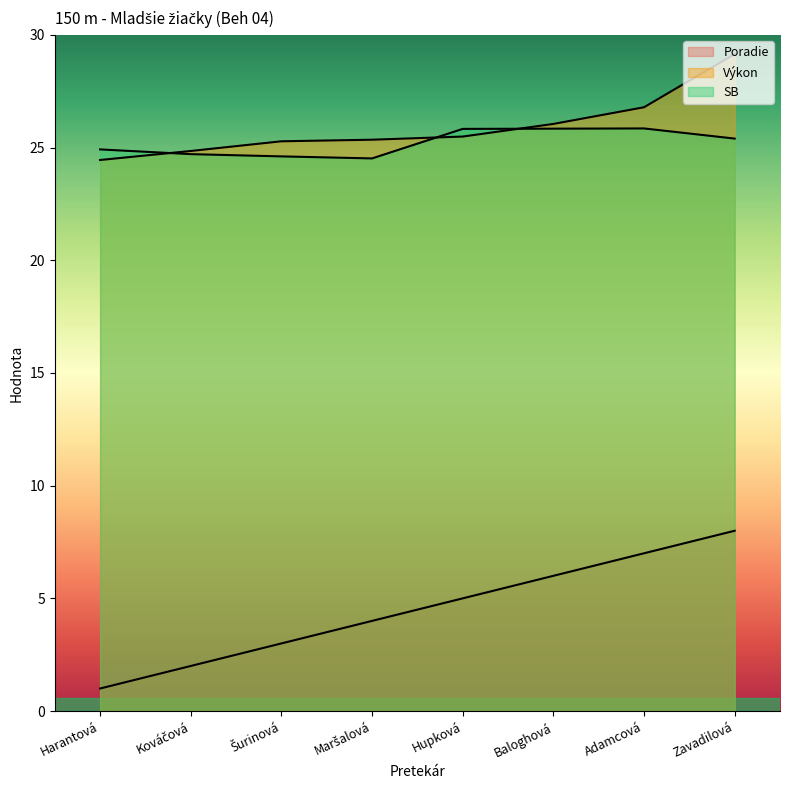

The value of Výkon at Maršalová is 9.7. True or false?

False